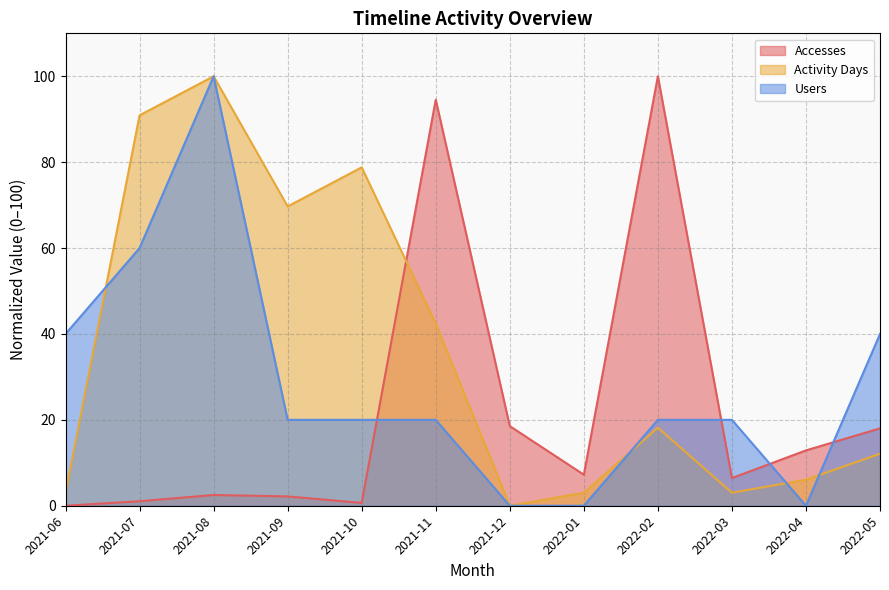

Is it true that Accesses equals 18.0 at 2022-05?

True